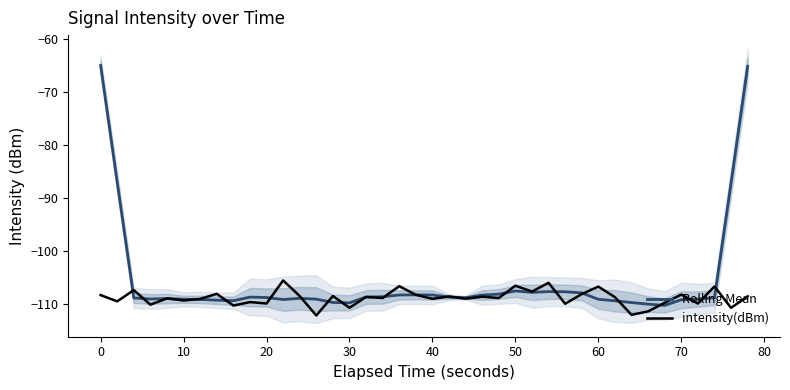

The intensity(dBm) series shows -166.9 at 60. True or false?

False